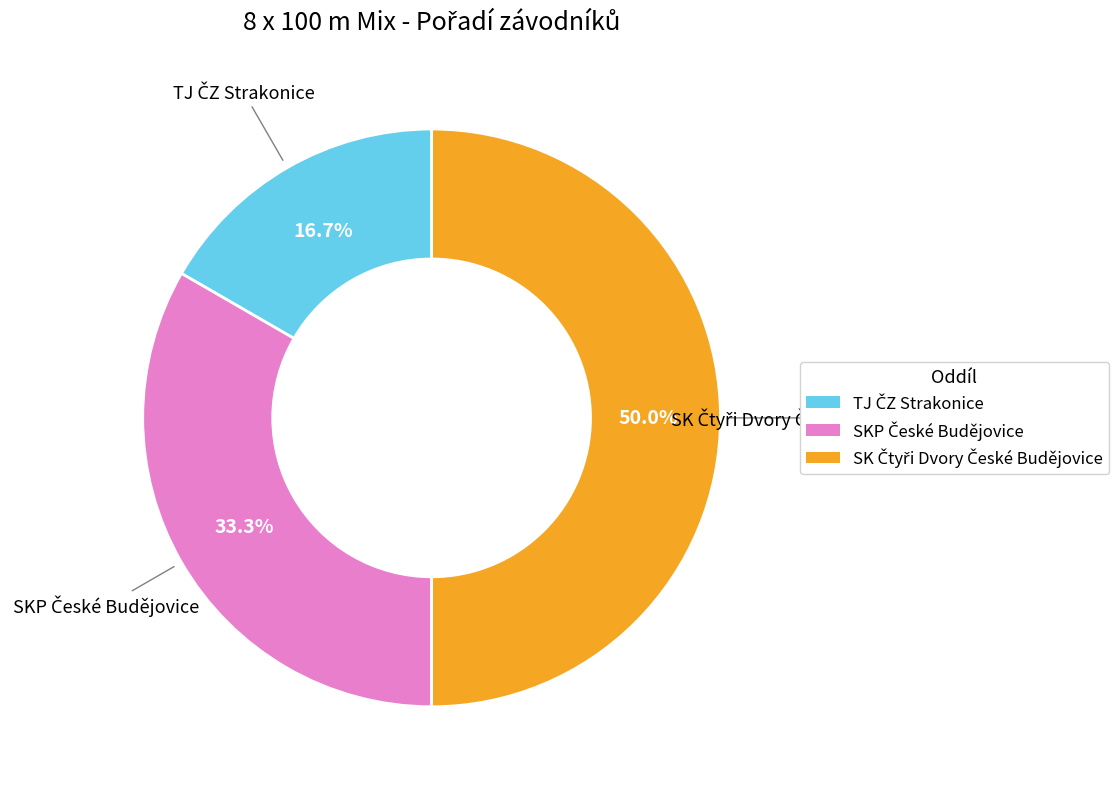

Is there any slice that represents more than half of the pie?

No